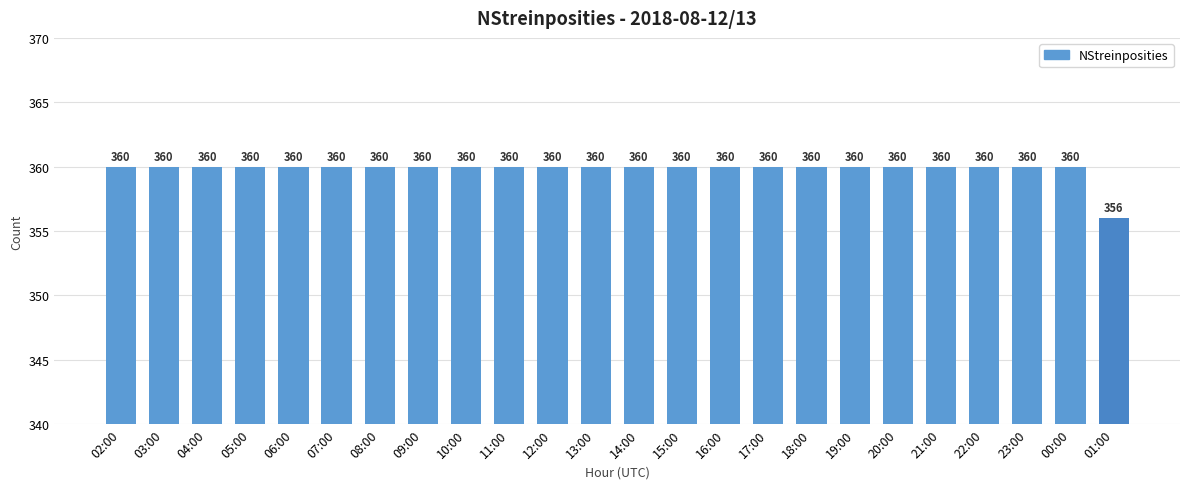

Reading left to right, what are all the values shown in this chart?

02:00=360	03:00=360	04:00=360	05:00=360	06:00=360	07:00=360	08:00=360	09:00=360	10:00=360	11:00=360	12:00=360	13:00=360	14:00=360	15:00=360	16:00=360	17:00=360	18:00=360	19:00=360	20:00=360	21:00=360	22:00=360	23:00=360	00:00=360	01:00=356